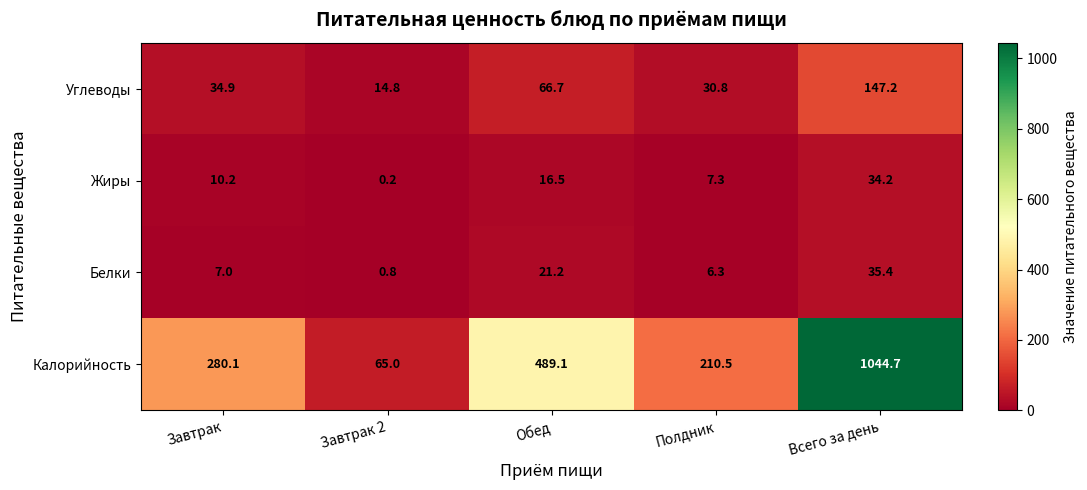

Count the number of categories in the chart.

5